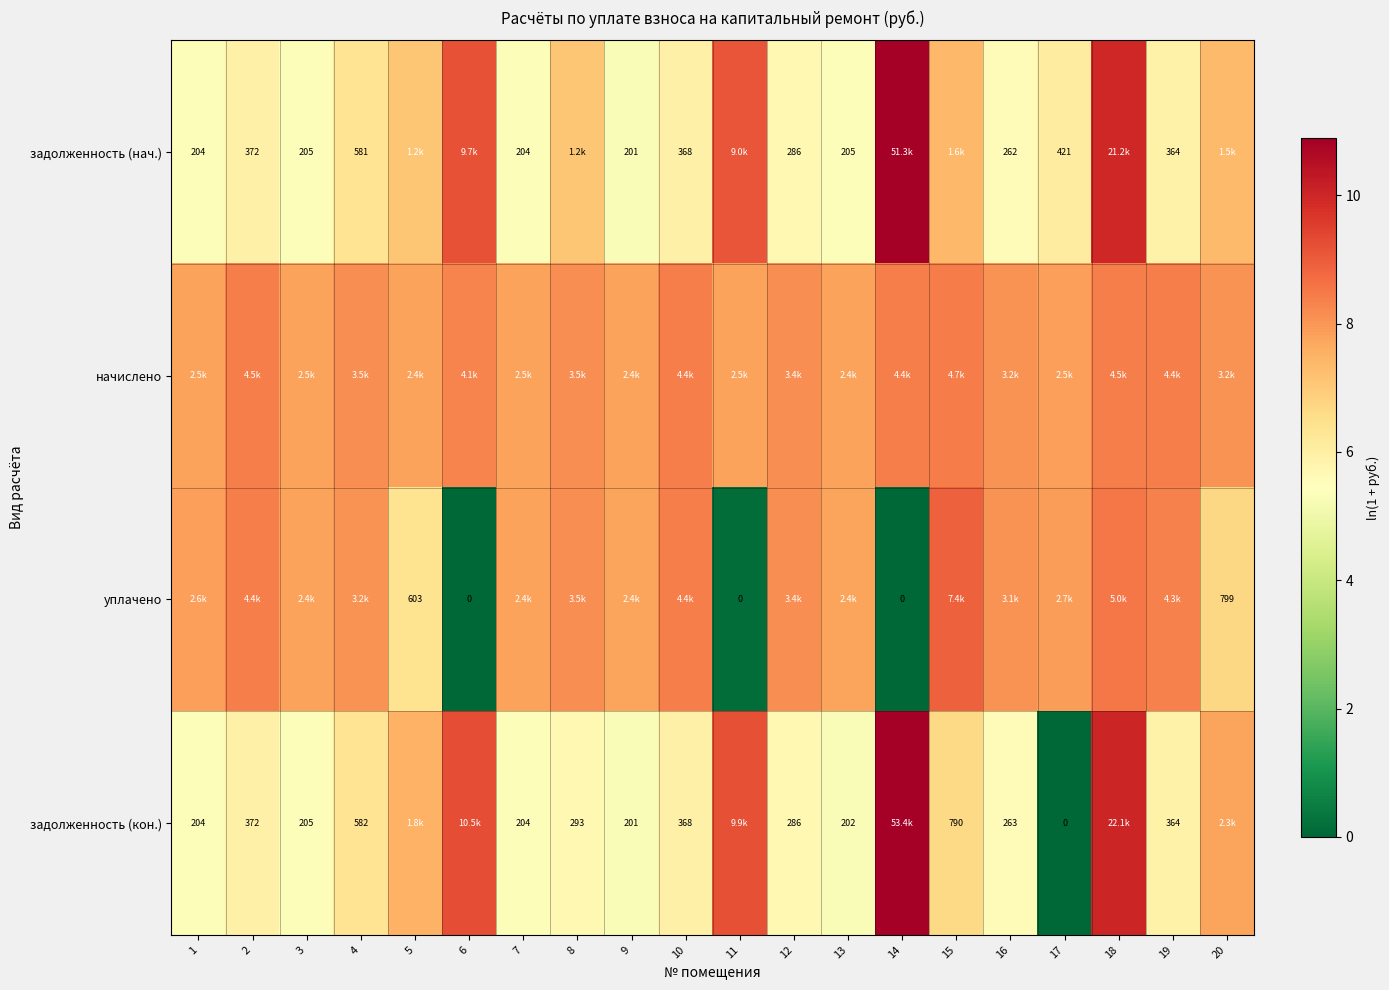

Which series has the largest range (max minus min)?

задолженность (кон.)